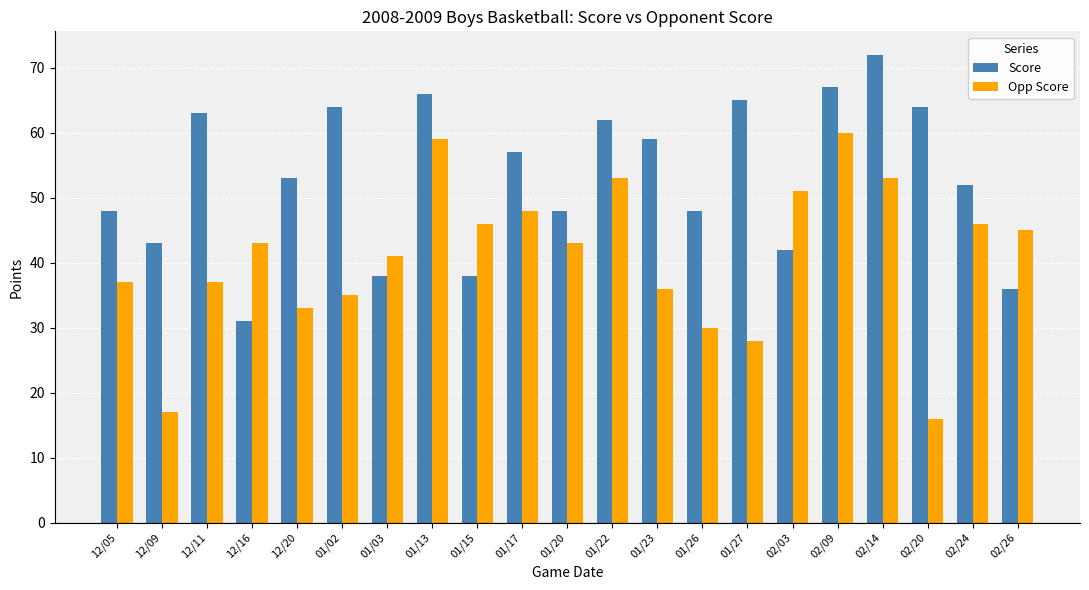

At how many categories does at least one series exceed 26?

21